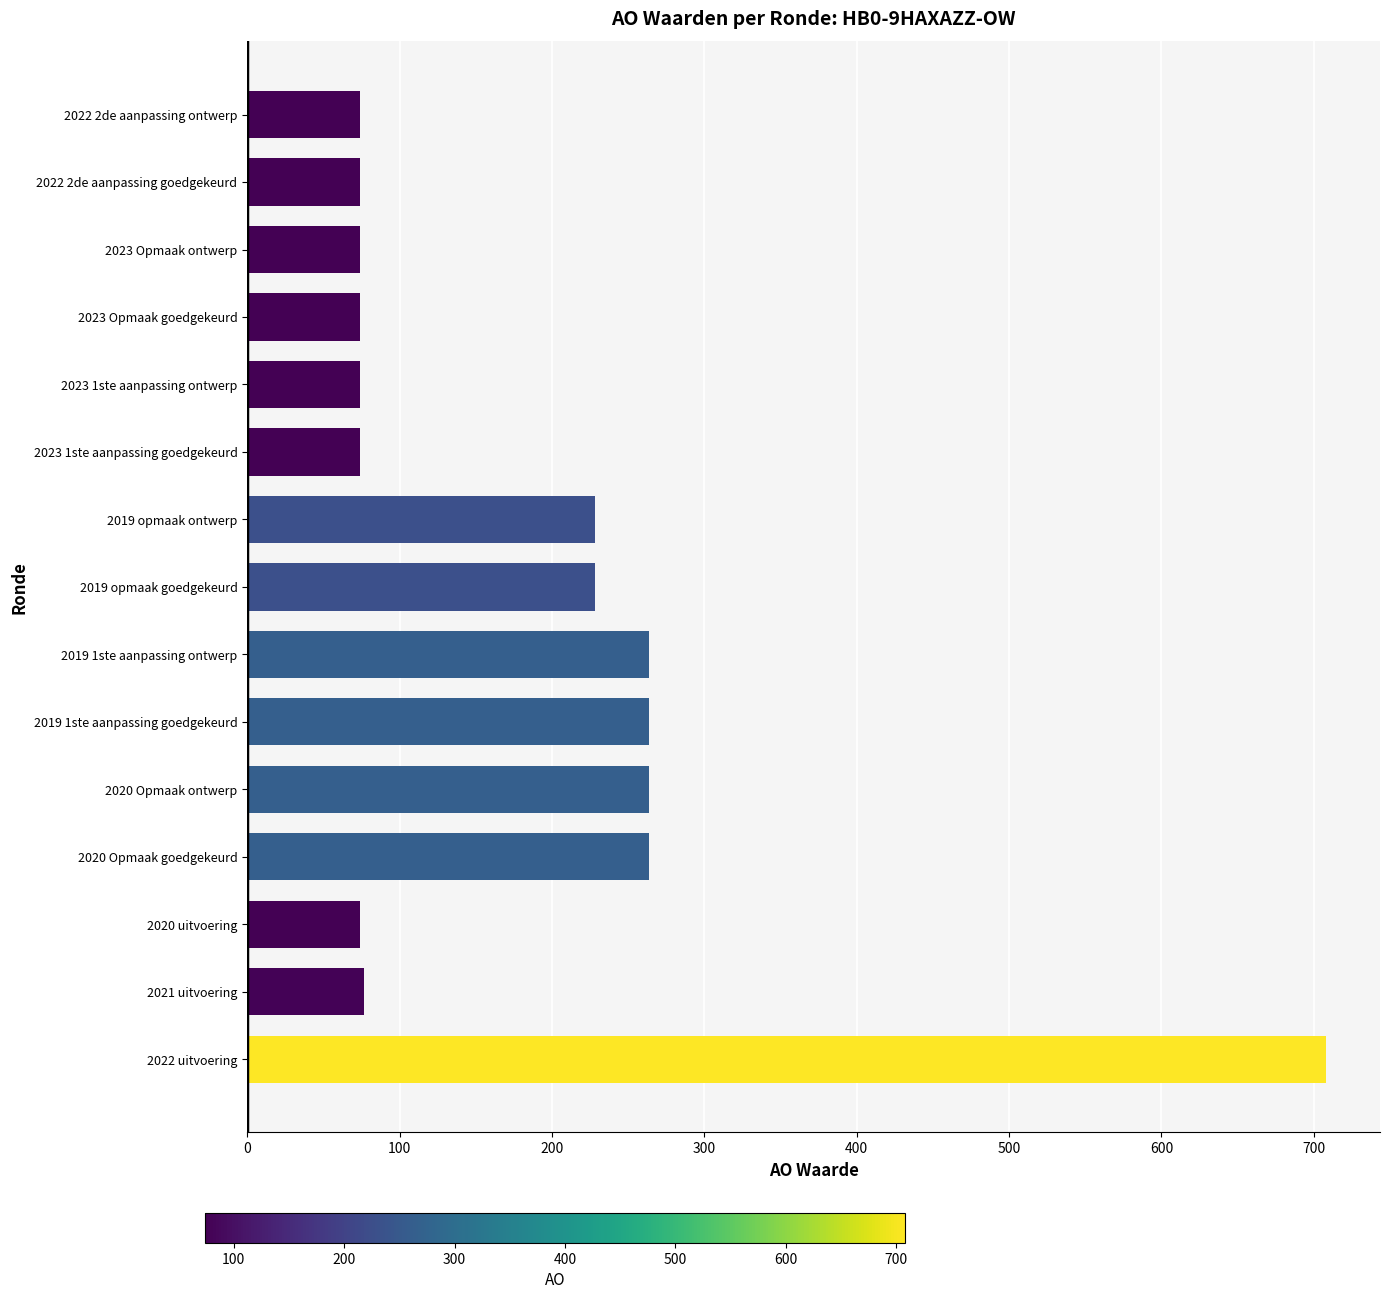

What is the sum of all values?

2815